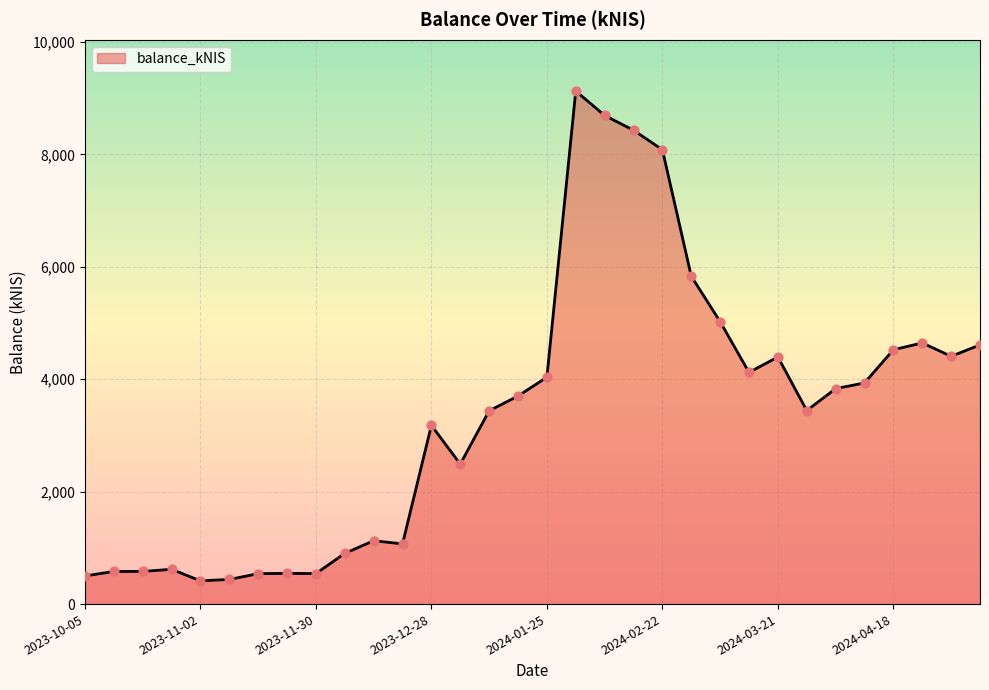

What is the greatest value displayed?

9125.9